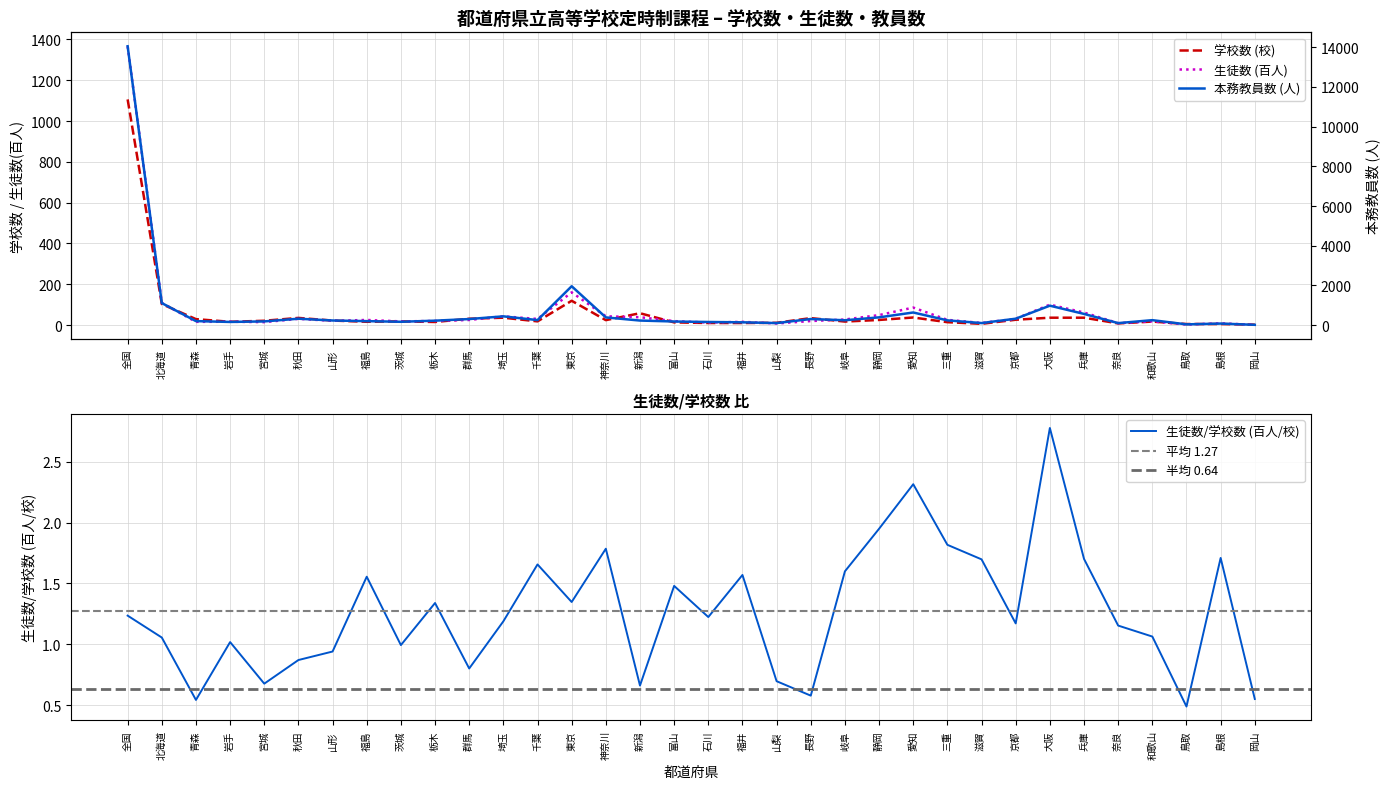

At which label does 都道府県立_生徒数(百人) first exceed 24?

全国